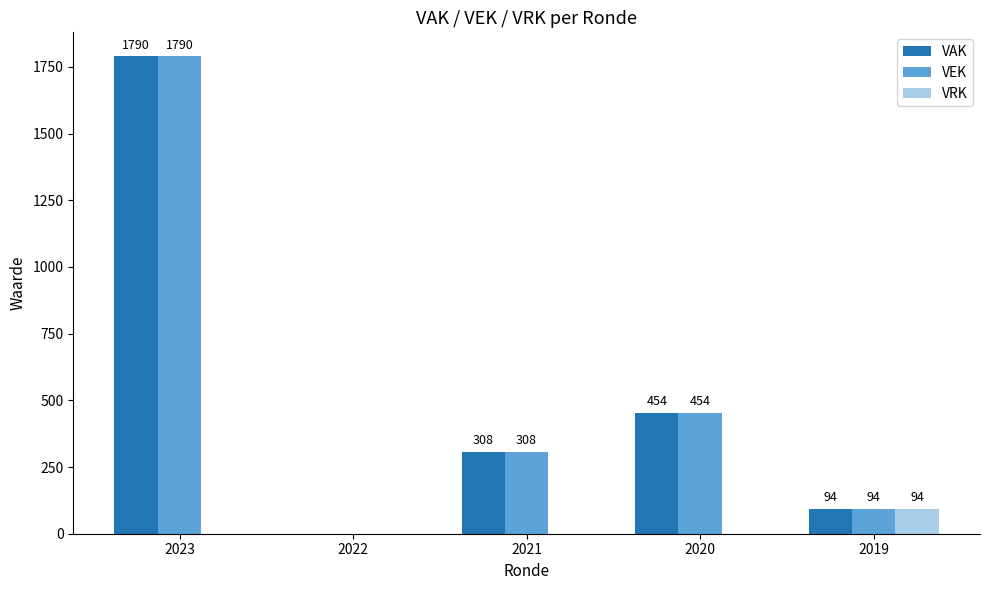

The value of VEK at 2020 is 639. True or false?

False